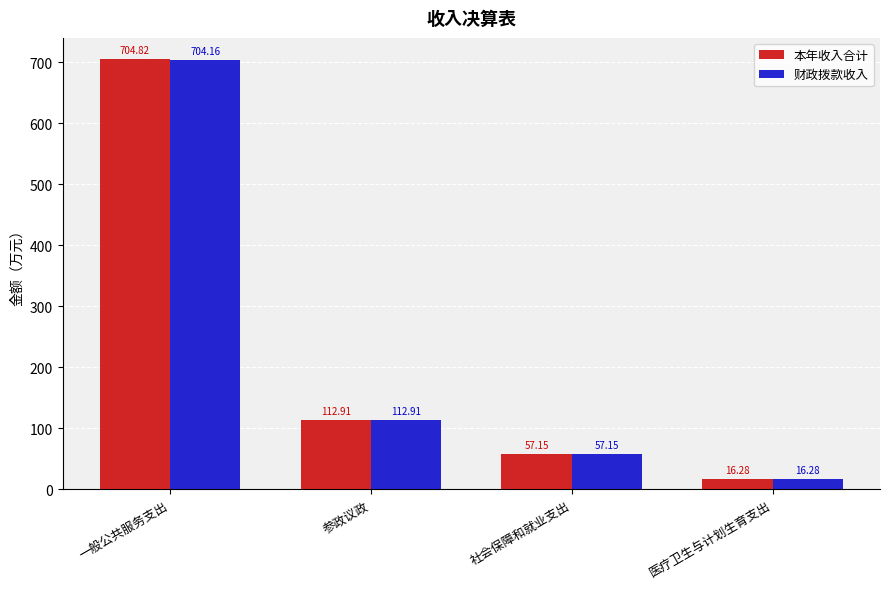

At which category is the sum across all series the highest?

一般公共服务支出